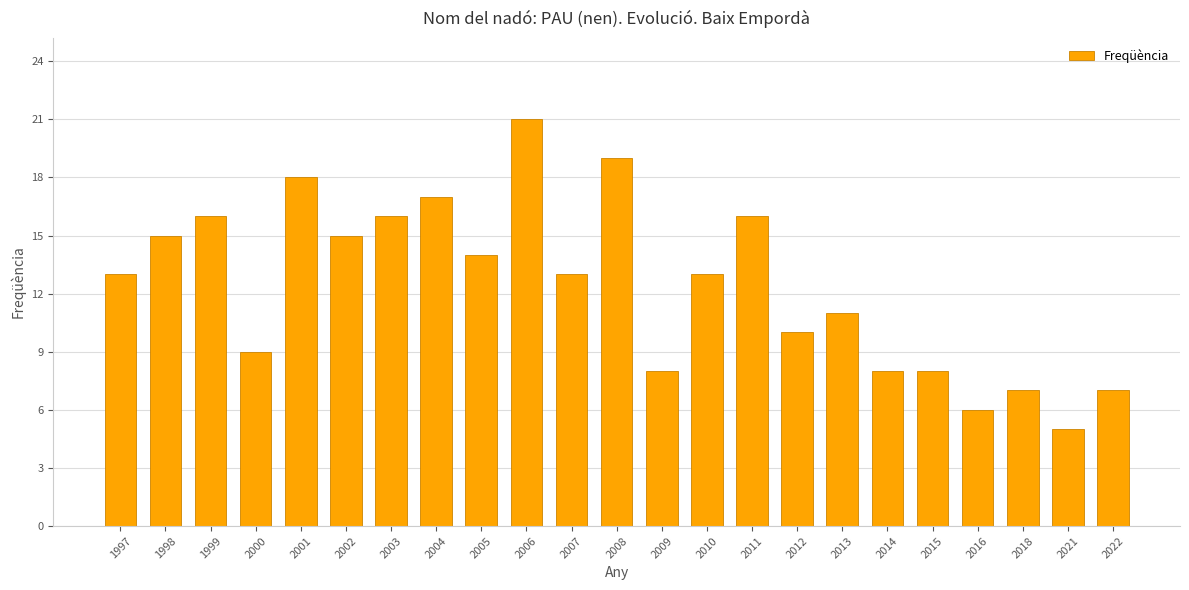

Is it true that the value at 2001 is 18?

True